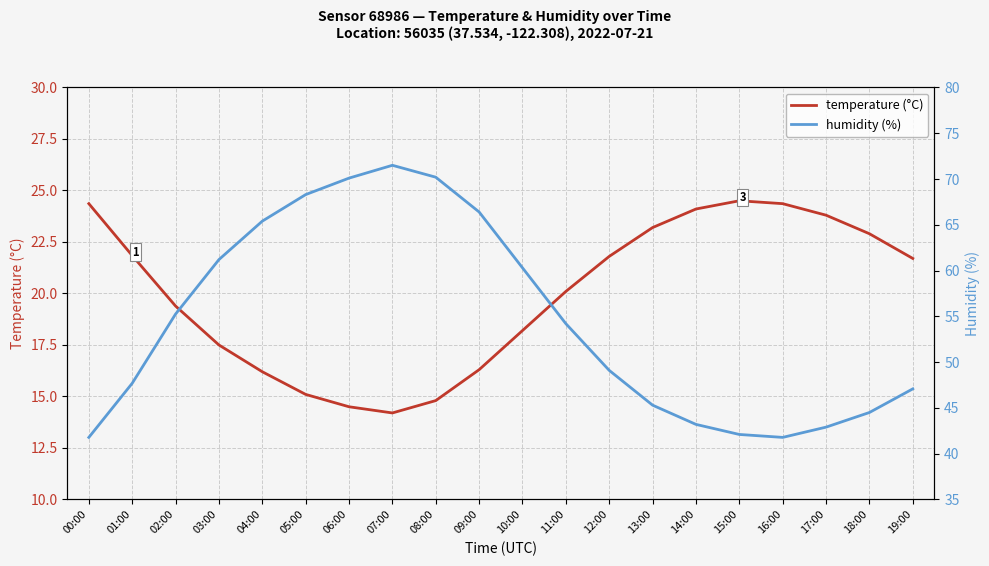

What is the approximate value of temperature (°C) at 05:00?

15.1